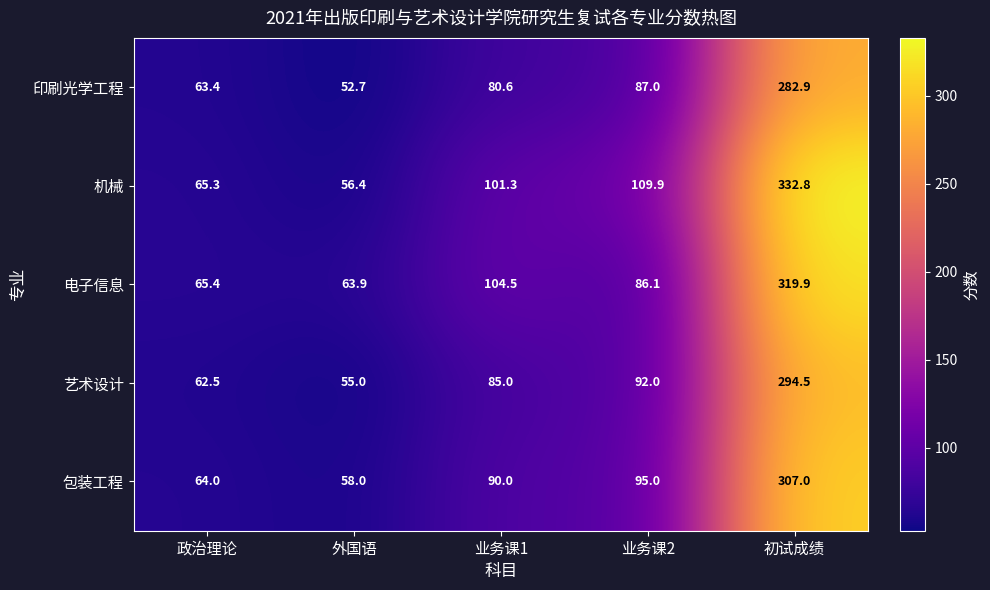

What is the maximum value for 机械?

332.8